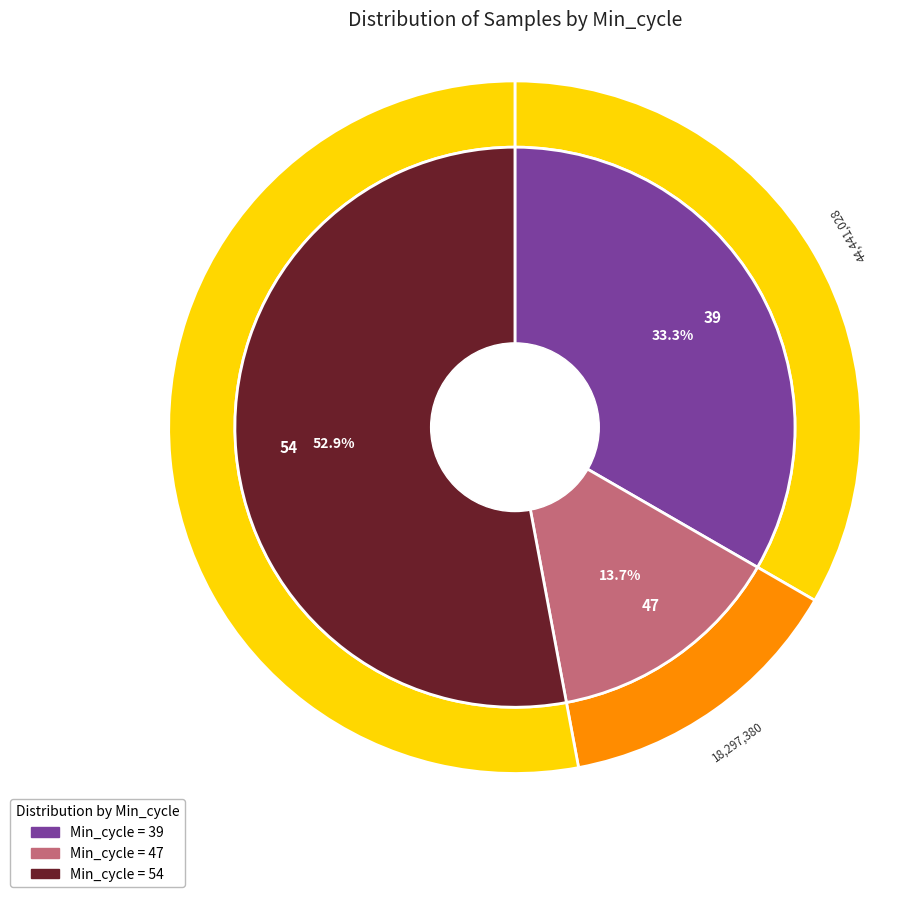

Rank the categories by value from highest to lowest.

54, 39, 47